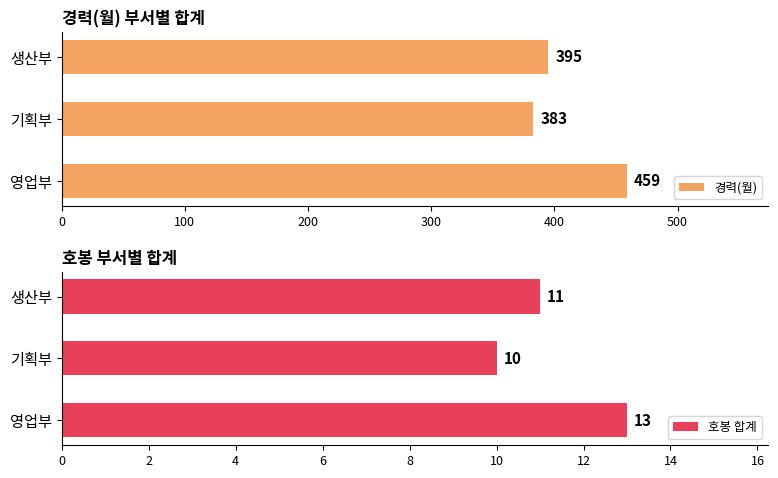

The value of 경력(월) at 영업부 is 111. True or false?

False